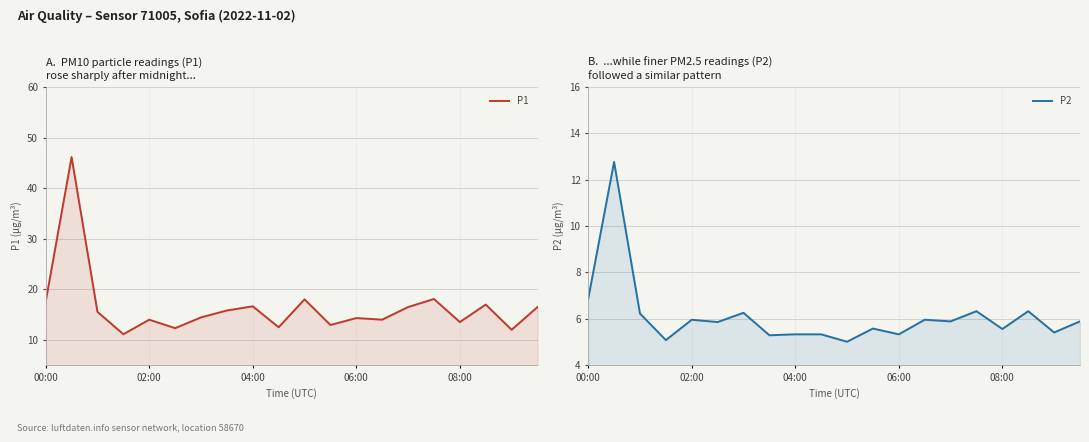

Is it true that P1 equals 8.3 at 04:00?

False